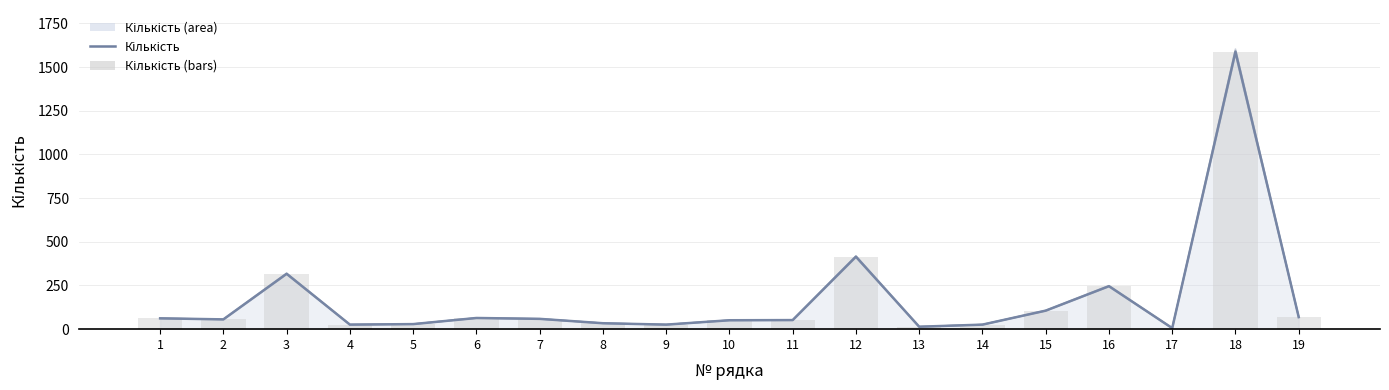

Is it true that Кількість (bars) equals 2812 at 18?

False